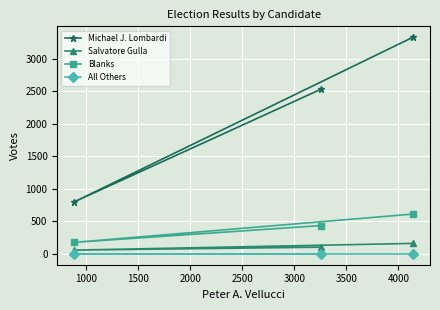

Reading left to right, extract all data points from this chart.

Michael J. Lombardi: 799	2531	3330
Salvatore Gulla: 58	103	161
Blanks: 177	435	612
All Others: 0	0	0